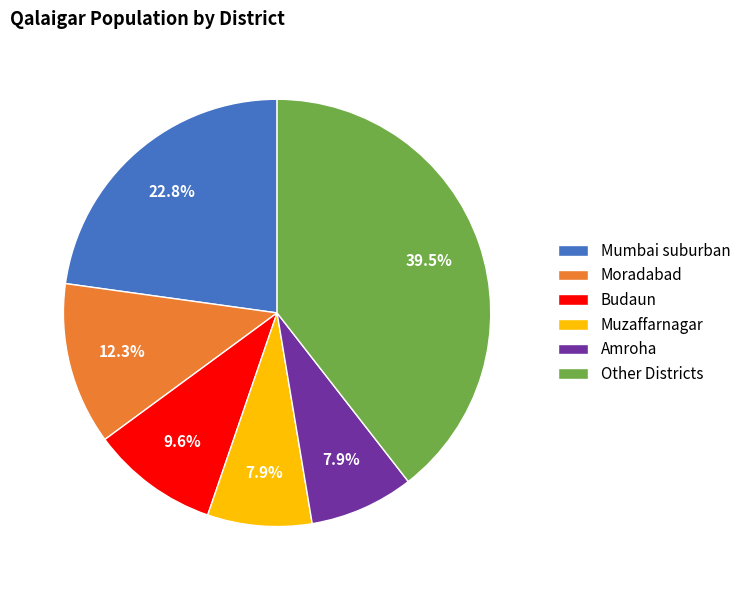

Is there any slice that represents more than half of the pie?

No